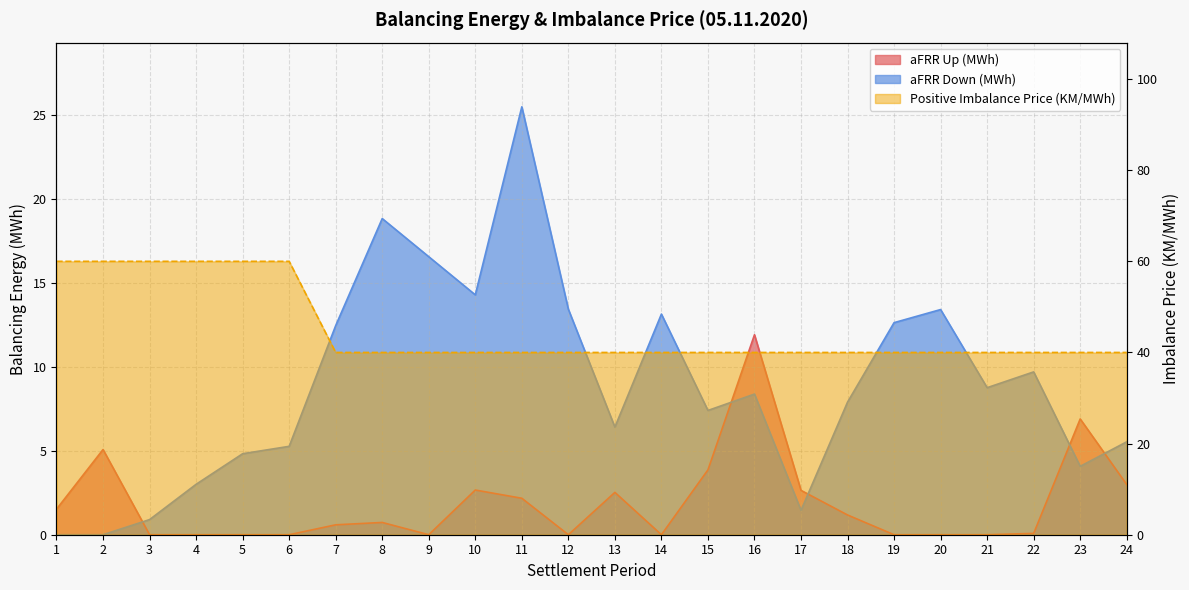

True or false: aFRR Up (MWh) and Positive Imbalance Price (KM/MWh) intersect in this chart.

False